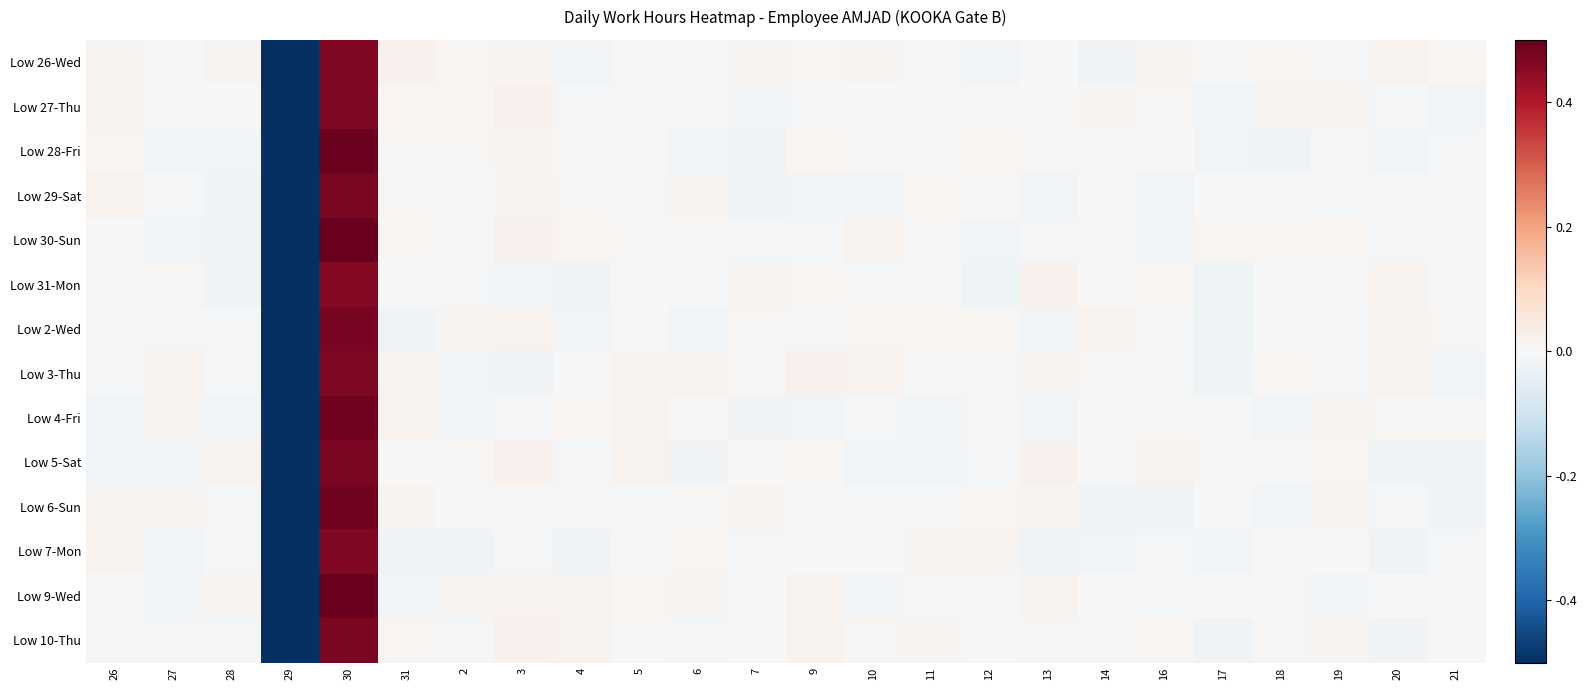

Rank the series at 16 from lowest to highest value.

Low 6-Sun, Low 29-Sat, Low 30-Sun, Low 2-Wed, Low 7-Mon, Low 3-Thu, Low 9-Wed, Low 28-Fri, Low 4-Fri, Low 27-Thu, Low 10-Thu, Low 31-Mon, Low 26-Wed, Low 5-Sat